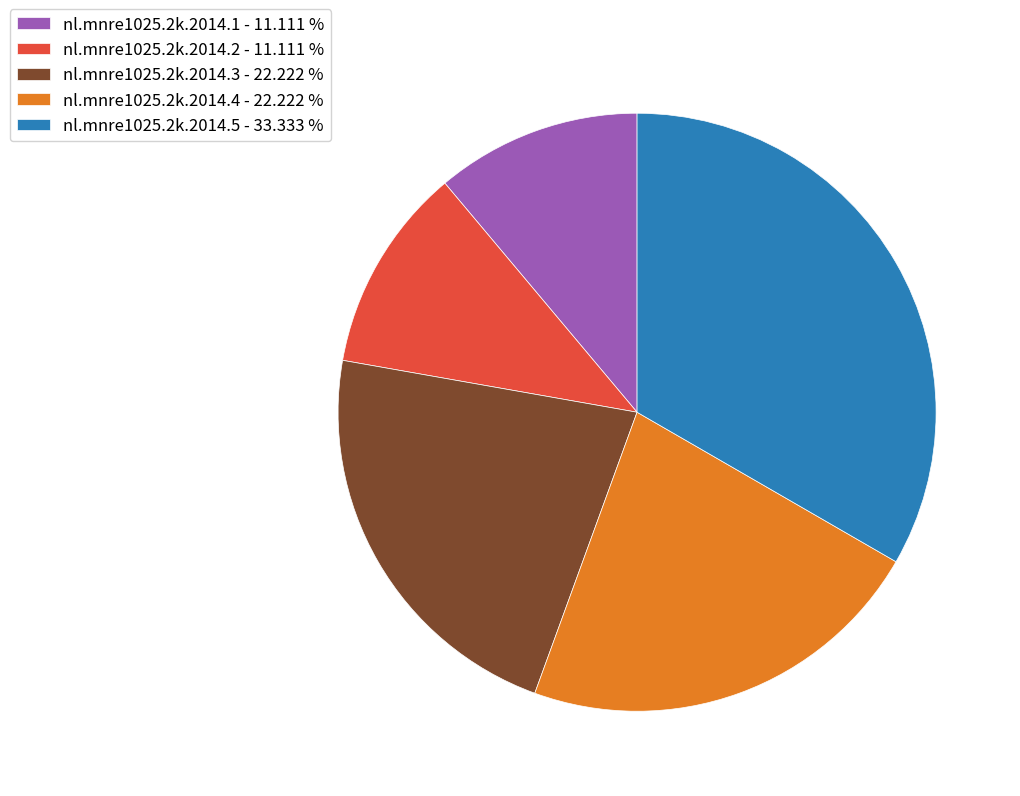

Is the sum of nl.mnre1025.2k.2014.3 - 22.222 % and nl.mnre1025.2k.2014.1 - 11.111 % greater than half?

No